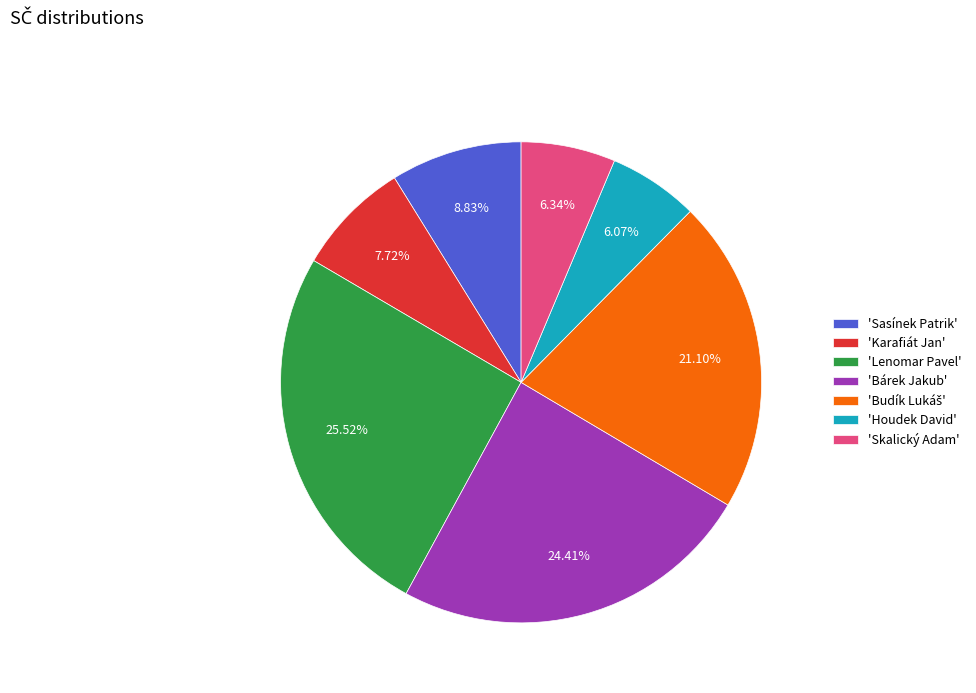

Is the sum of 'Sasínek Patrik' and 'Skalický Adam' greater than half?

No